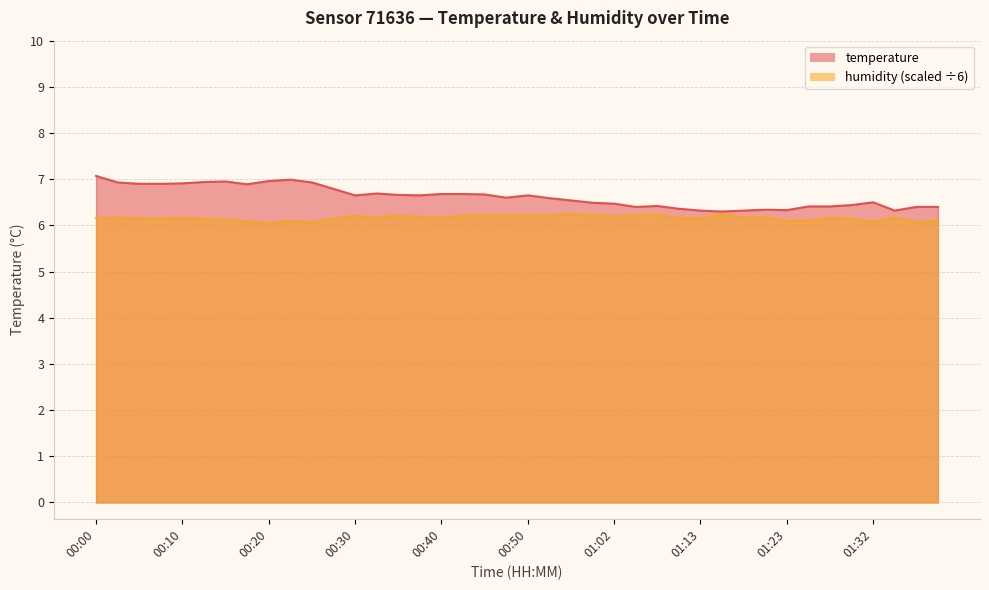

What is the label of the 13th point from the left?

00:30